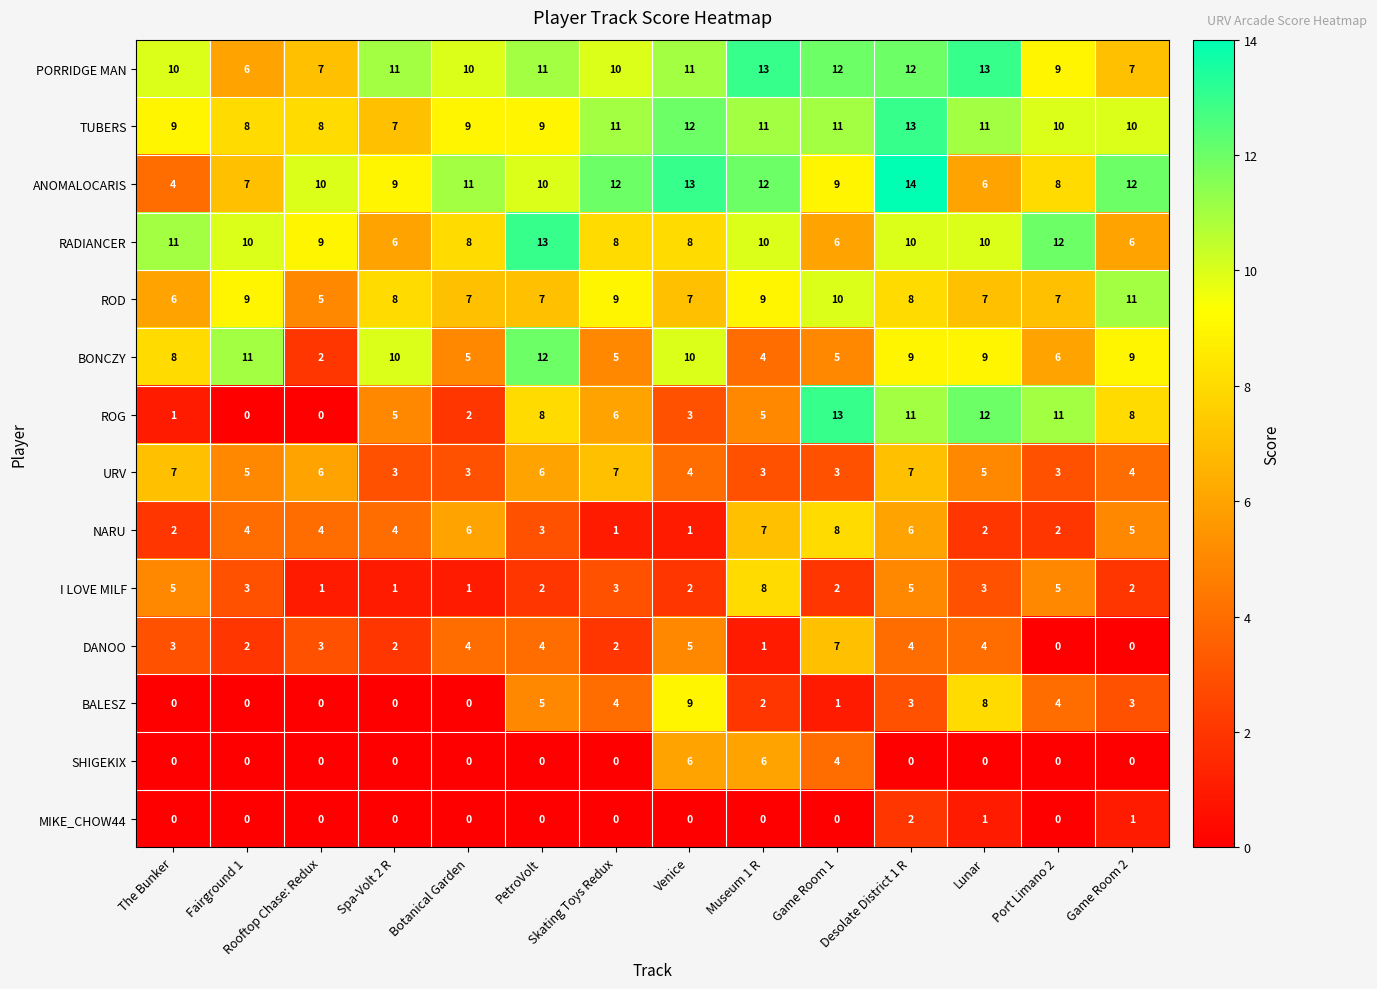

What is the total value across all series at Venice?

91